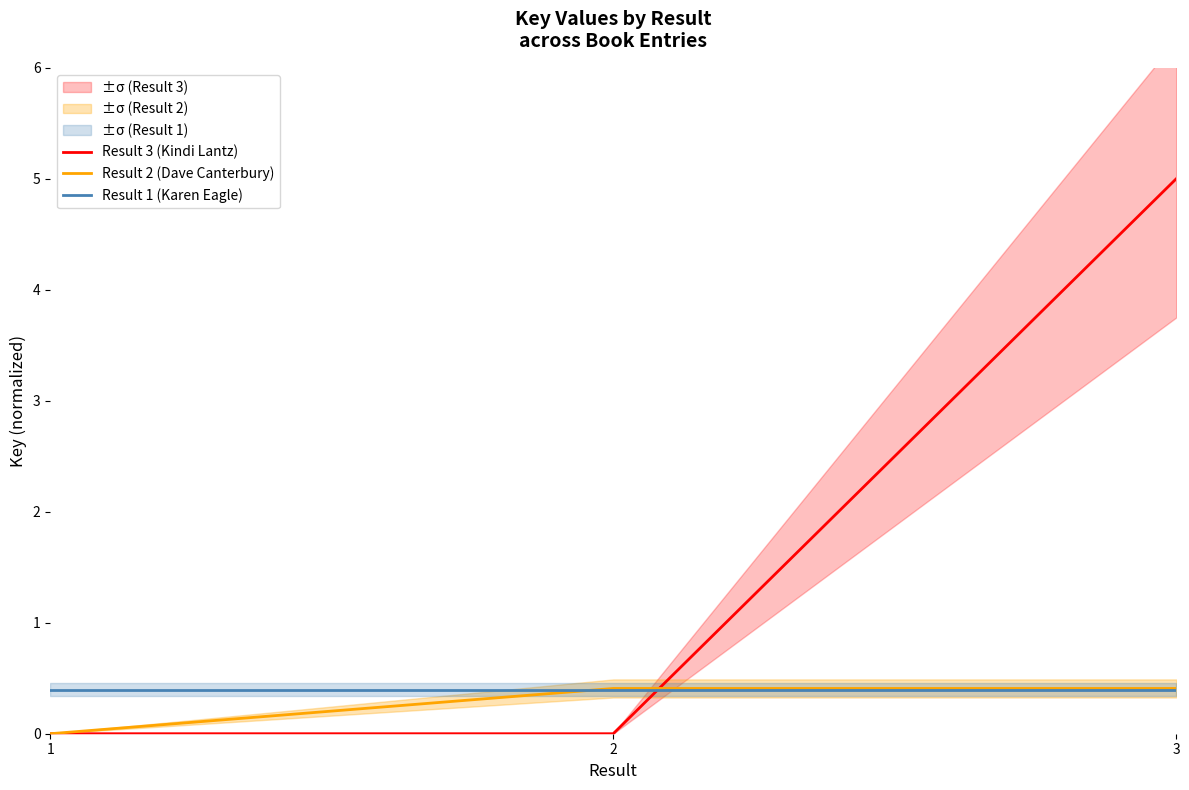

What are all the series names shown in the legend?

Result 3 (Kindi Lantz), Result 2 (Dave Canterbury), Result 1 (Karen Eagle)